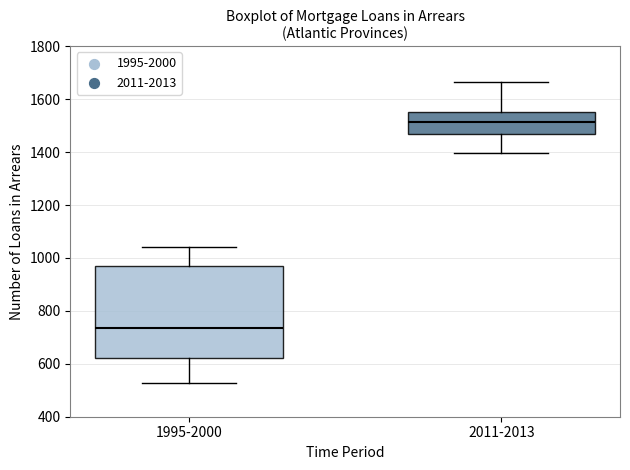

Reading left to right, transcribe this box plot: for each box, give where its median line is, the range the box spans, and where its two whiskers end, as read against the y-axis. The values are not printed on the chart, so give them approximately, as read against the axis.

1995-2000: median 740, box 620 to 980, whiskers 520 to 1040
2011-2013: median 1520, box 1460 to 1560, whiskers 1400 to 1660